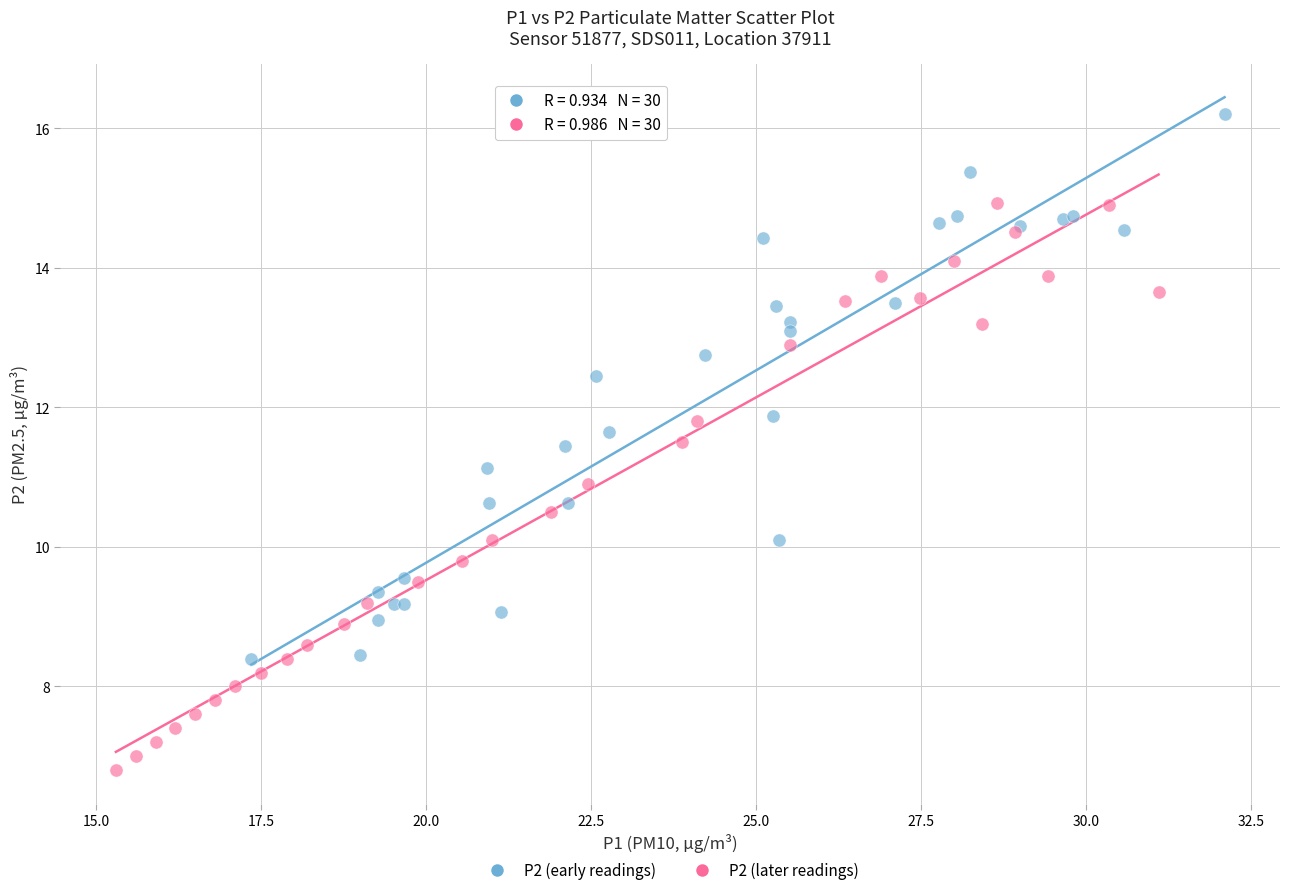

Which series contains the lowest Y value?

P2 (later readings)